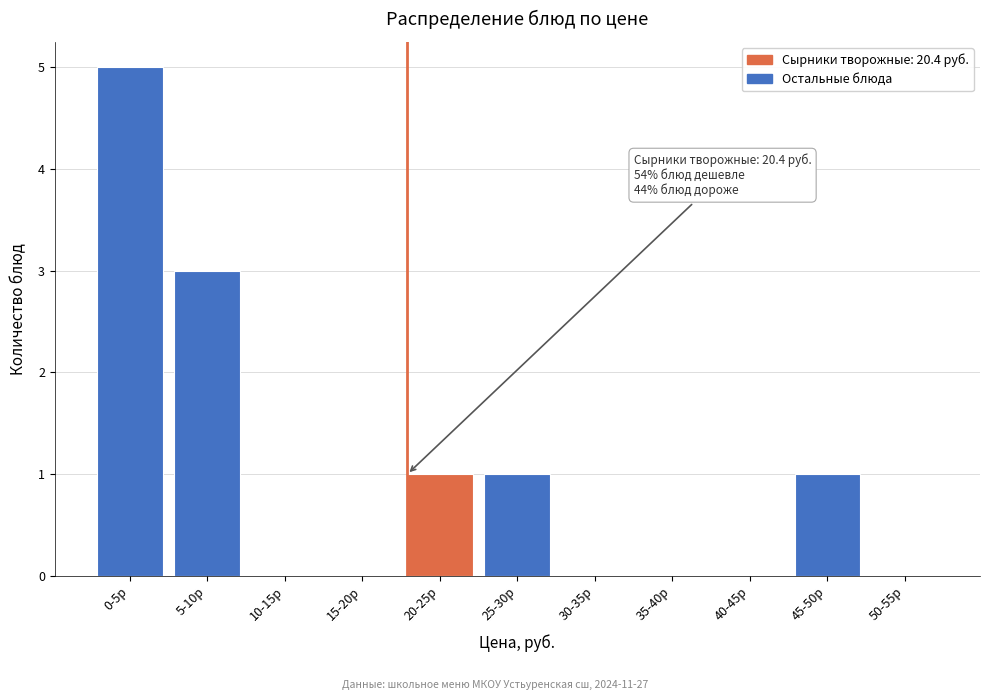

Reading left to right, extract all data points from this chart.

0-5р=5	5-10р=3	10-15р=0	15-20р=0	20-25р=1	25-30р=1	30-35р=0	35-40р=0	40-45р=0	45-50р=1	50-55р=0